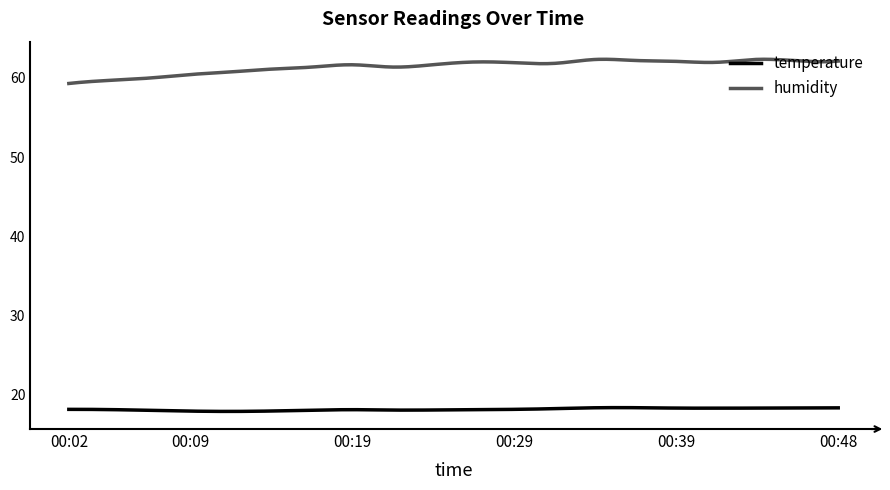

At how many categories does at least one series exceed 58?

300